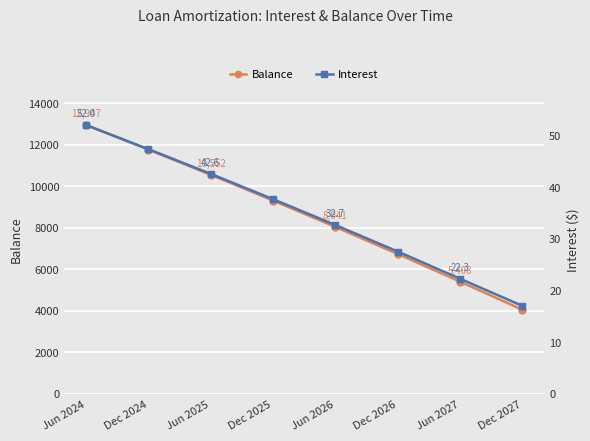

What is the value of the Balance point at the 5th from the left?

8041